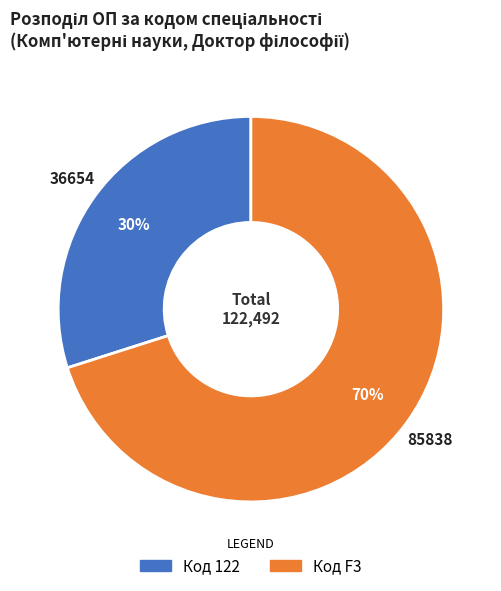

Does any single category account for the majority?

Yes